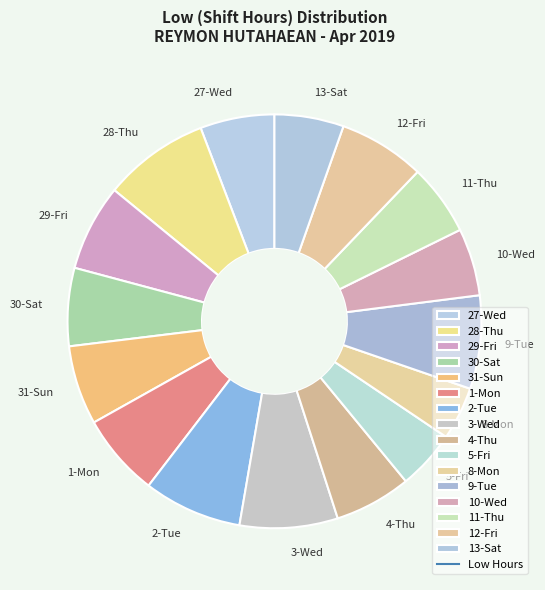

True or false: 30-Sat accounts for 1% of the total.

False